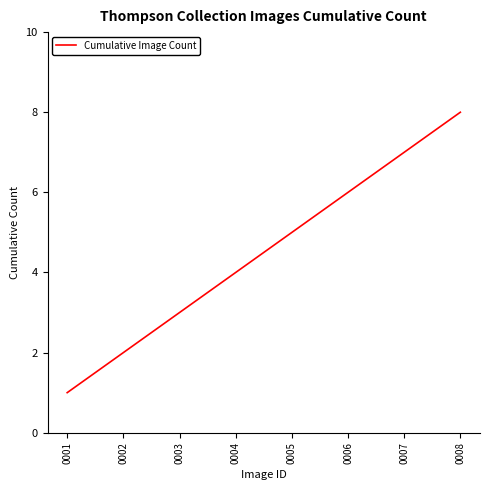

What is the difference between the values at 0003 and 0004?

1